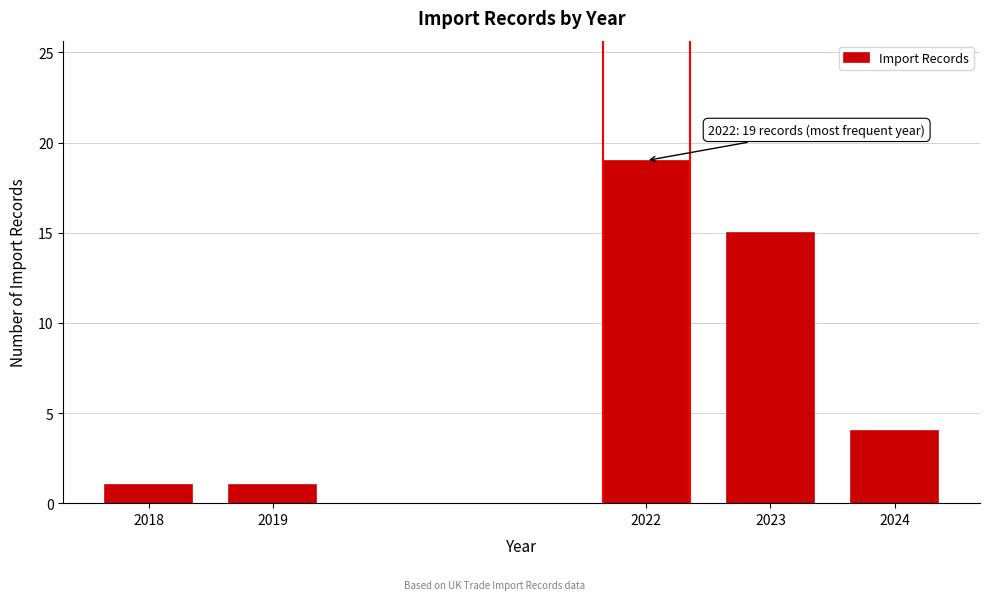

Reading left to right, transcribe all the data shown in this chart.

1	1	19	15	4